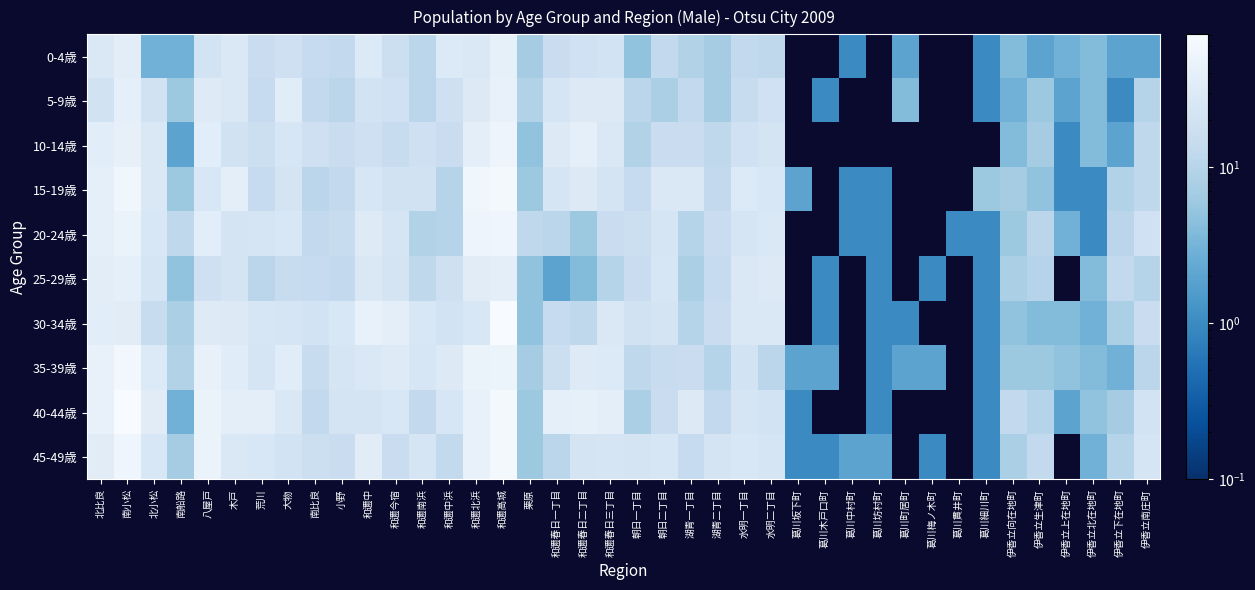

What is the spread (max minus min) of values at 和邇中?

25.0